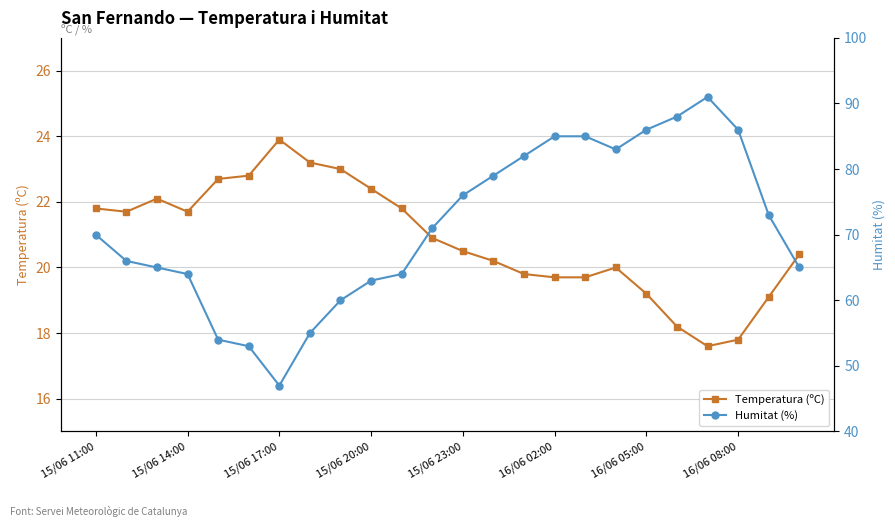

What is the average value of the Temperatura (ºC) series?

20.8